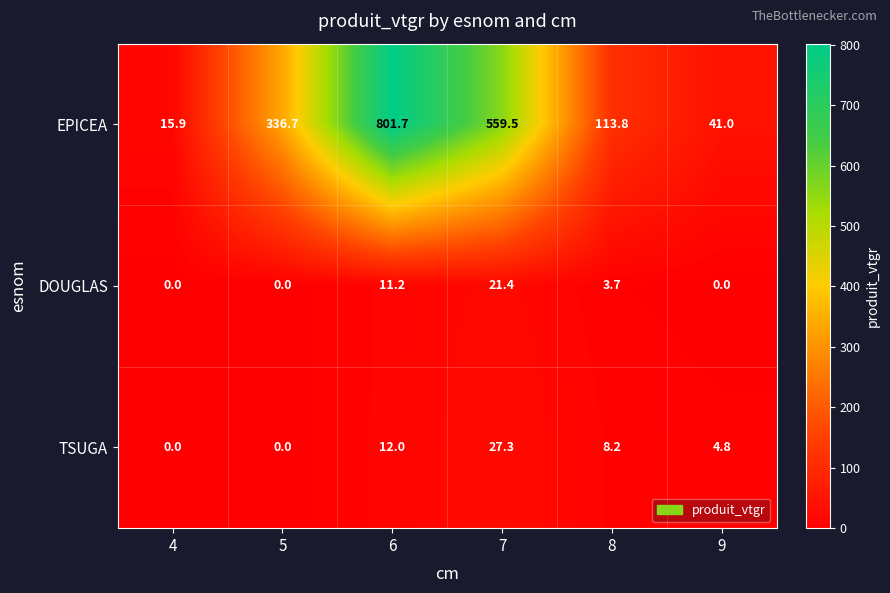

What is the difference between the DOUGLAS values at 5 and 6?

11.2